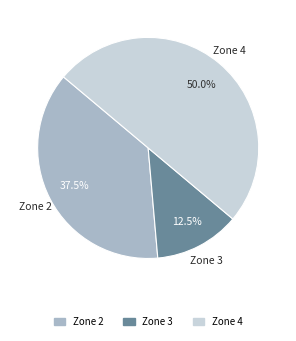

What is the ratio of the value at Zone 3 to the value at Zone 2?

0.3